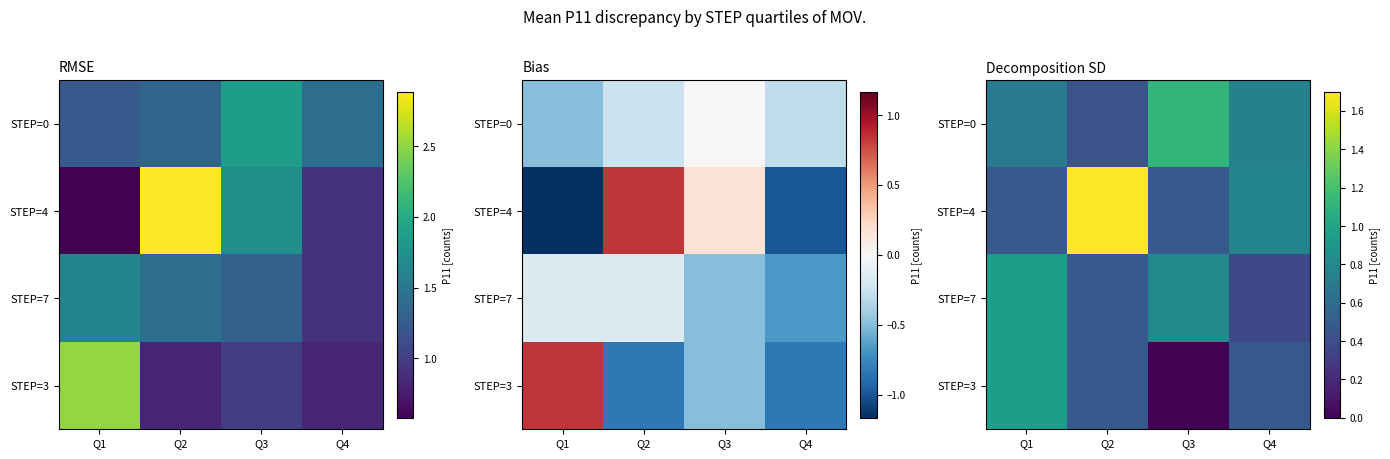

Which series has the largest range (max minus min)?

STEP=4